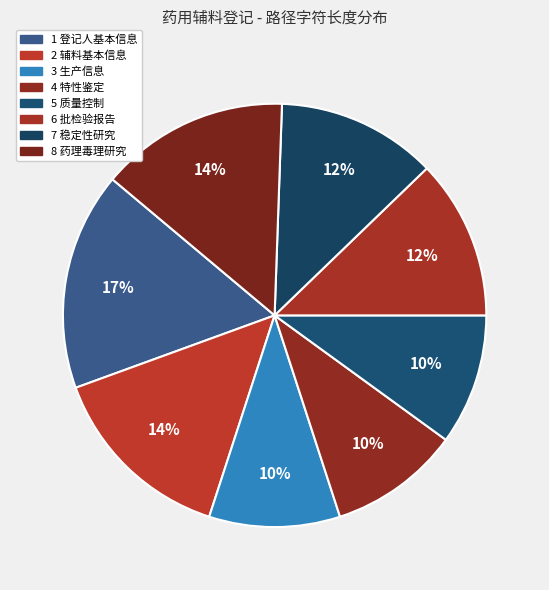

Which slice is the largest?

1 登记人基本信息